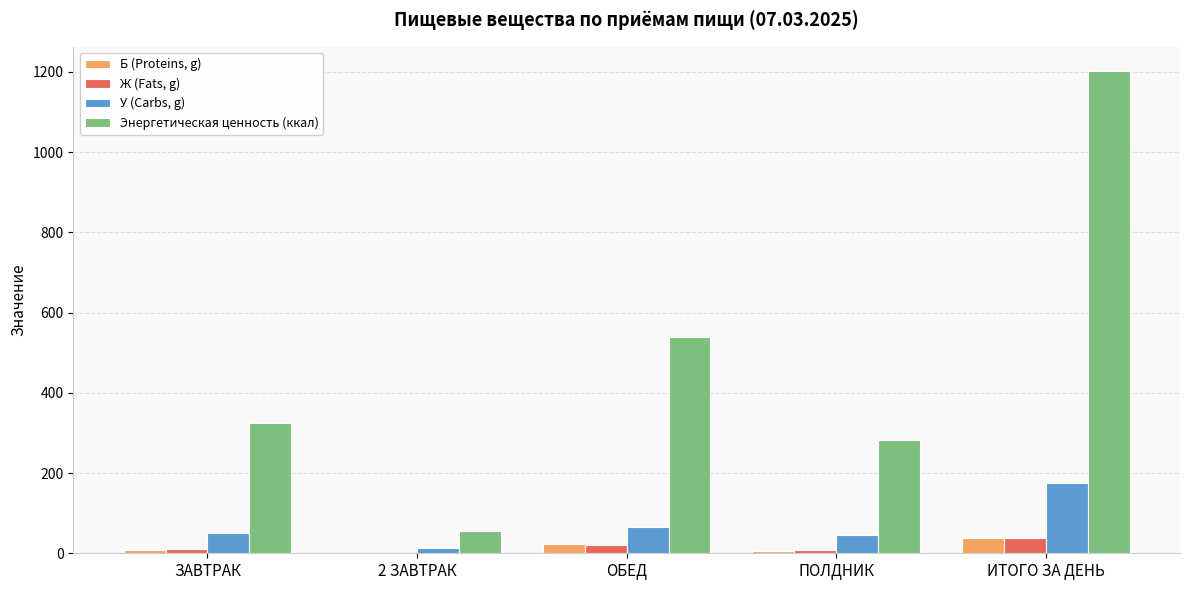

The Энергетическая ценность (ккал) series shows 324.5 at ЗАВТРАК. True or false?

True